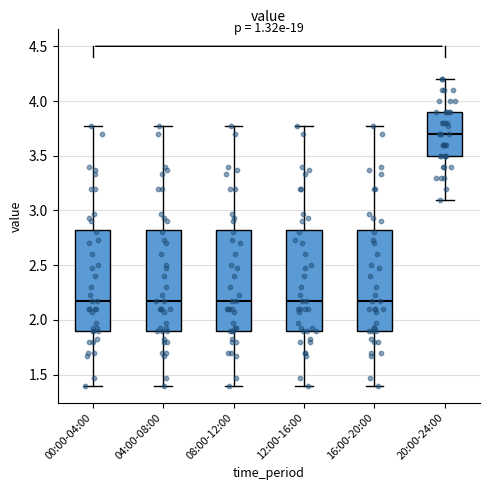

Reading left to right, read every box against the y-axis: the position of its median line, the range the box covers, and the ends of its whiskers. The values are not printed on the chart, so give them approximately, as read against the axis.

00:00-04:00: median 2.15, box 1.90 to 2.85, whiskers 1.40 to 3.75
04:00-08:00: median 2.15, box 1.90 to 2.85, whiskers 1.40 to 3.75
08:00-12:00: median 2.15, box 1.90 to 2.85, whiskers 1.40 to 3.75
12:00-16:00: median 2.15, box 1.90 to 2.85, whiskers 1.40 to 3.75
16:00-20:00: median 2.15, box 1.90 to 2.85, whiskers 1.40 to 3.75
20:00-24:00: median 3.70, box 3.50 to 3.90, whiskers 3.10 to 4.20